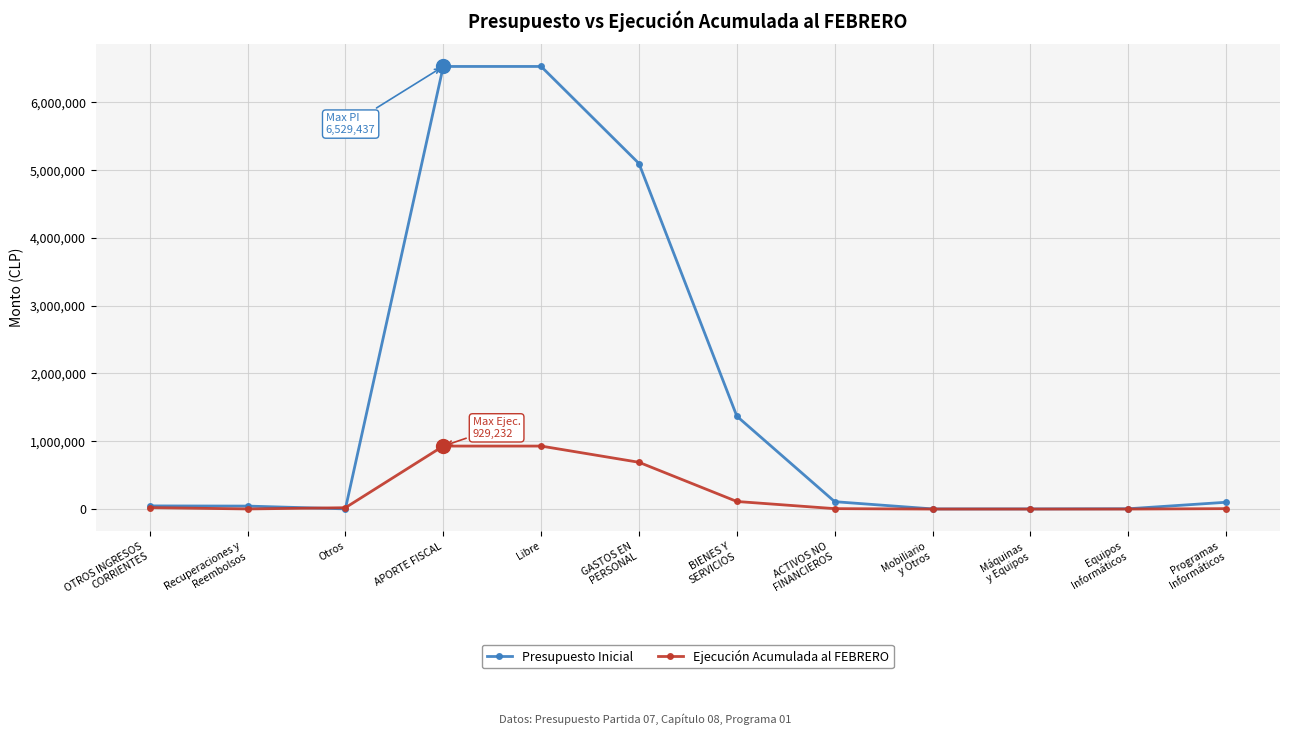

Which series has the largest total across all categories?

Presupuesto Inicial